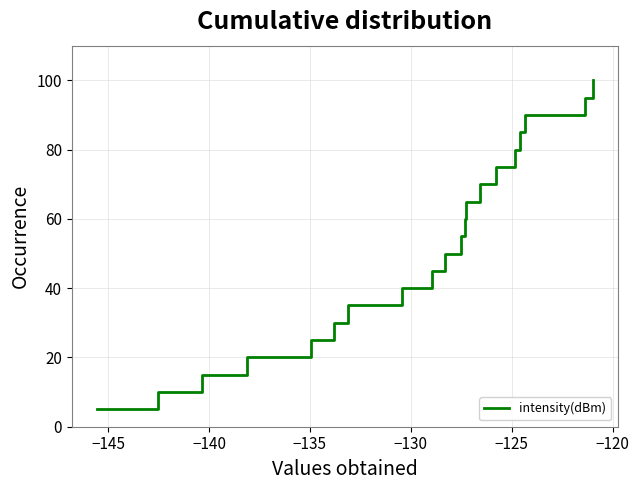

What is the smallest value displayed?

5.0